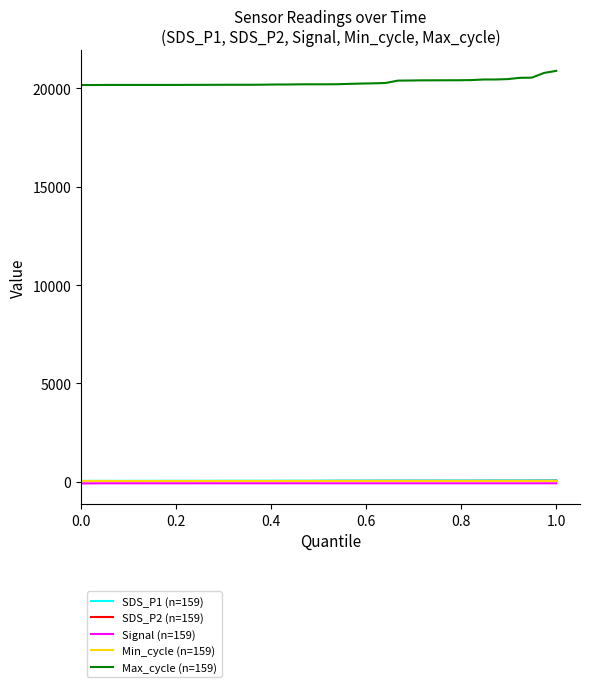

True or false: Max_cycle (n=159) and Signal (n=159) intersect in this chart.

False